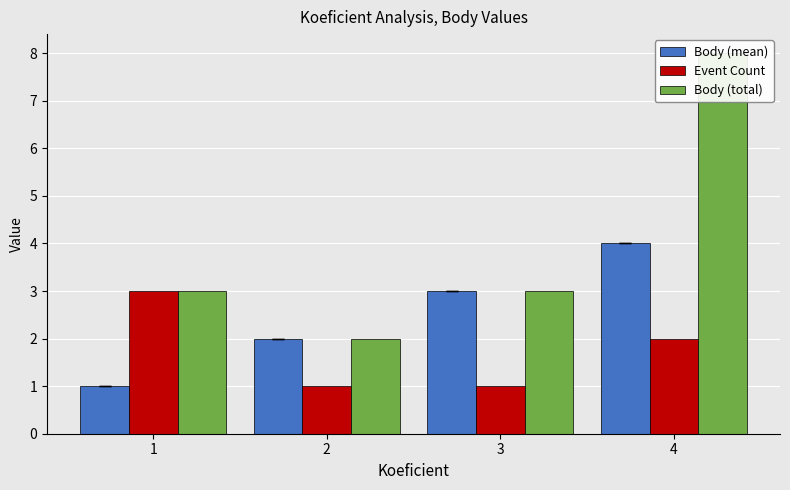

Rank the series by their average value, from lowest to highest.

Event Count, Body (mean), Body (total)